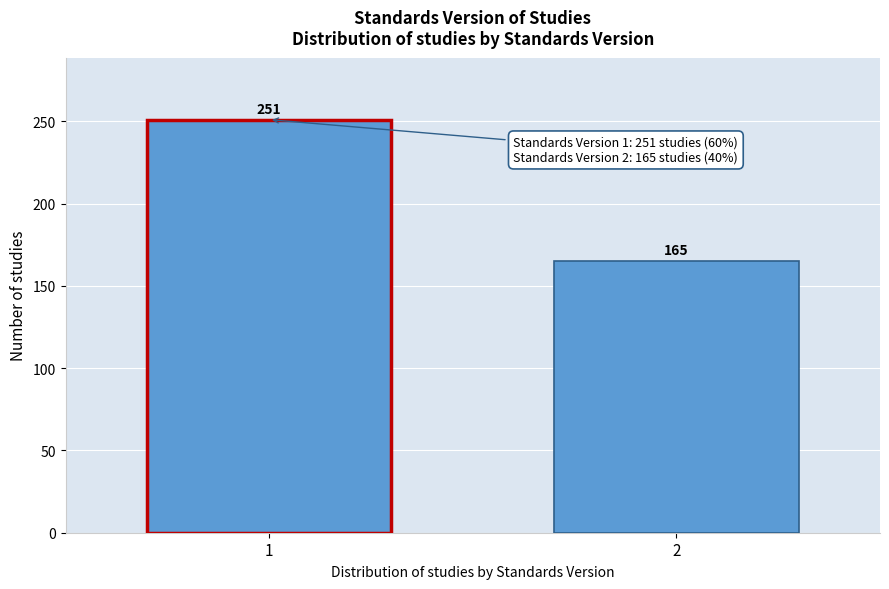

Reading left to right, transcribe all the data shown in this chart.

251	165